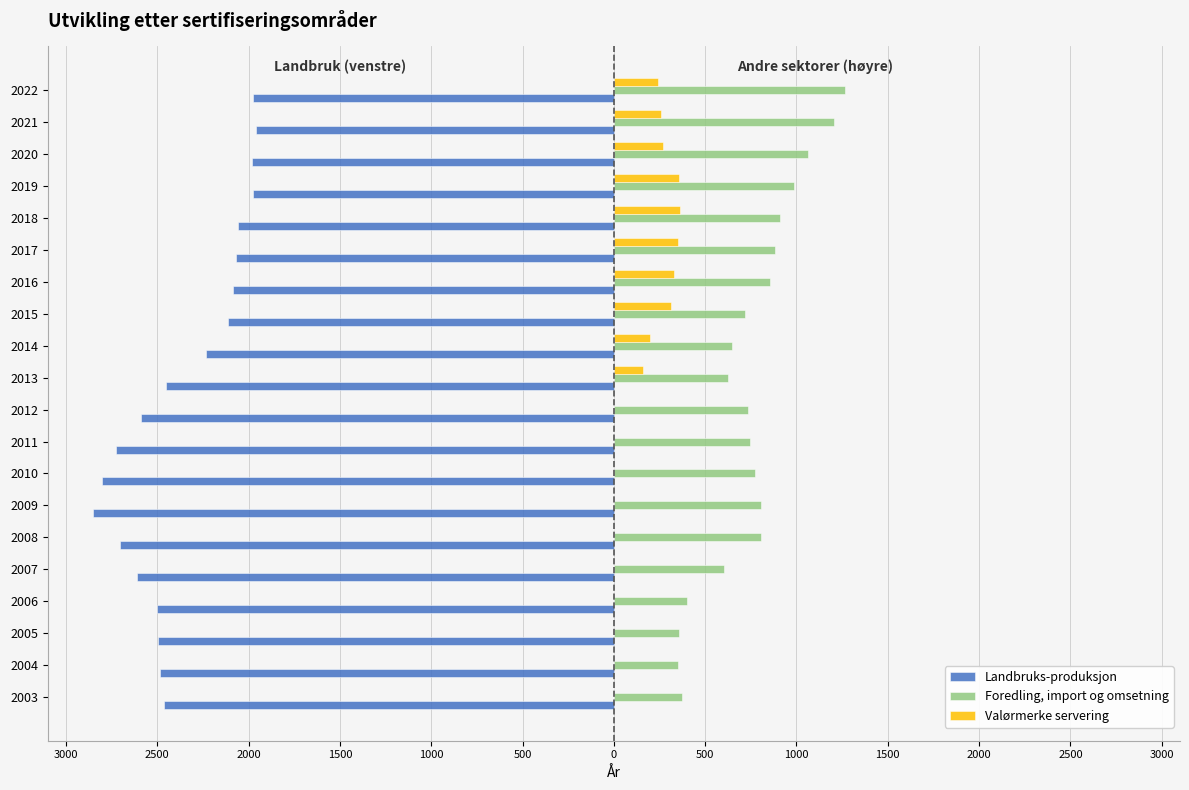

What are all the series names shown in the legend?

Landbruks-produksjon, Foredling, import og omsetning, Valørmerke servering